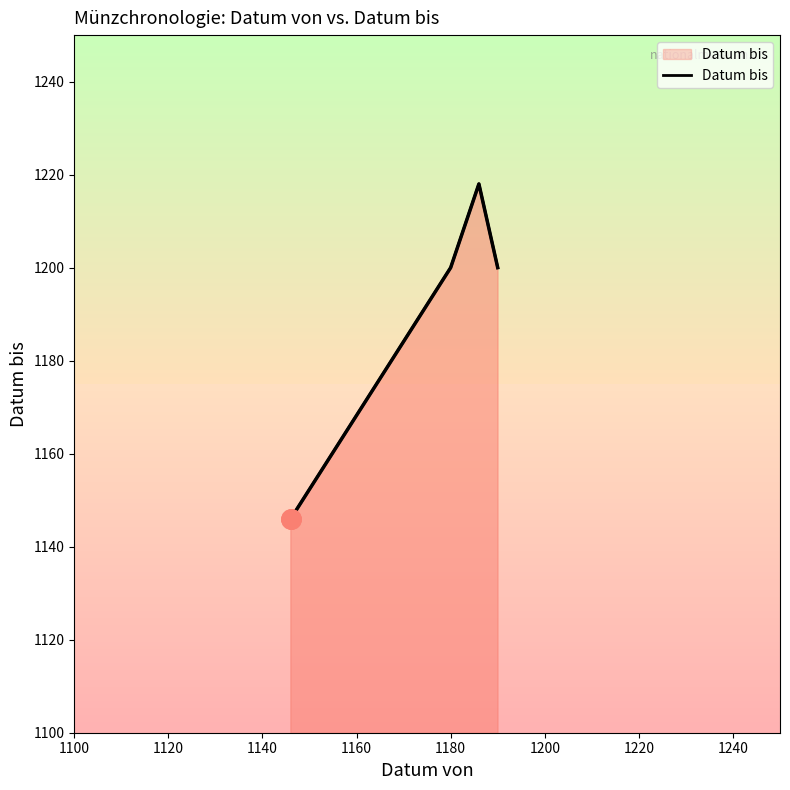

How many data points are less than 1200?

1